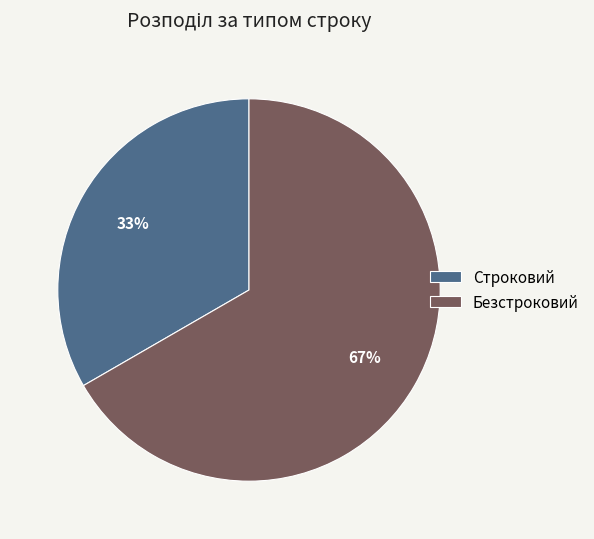

Which has a higher value, Строковий or Безстроковий?

Безстроковий